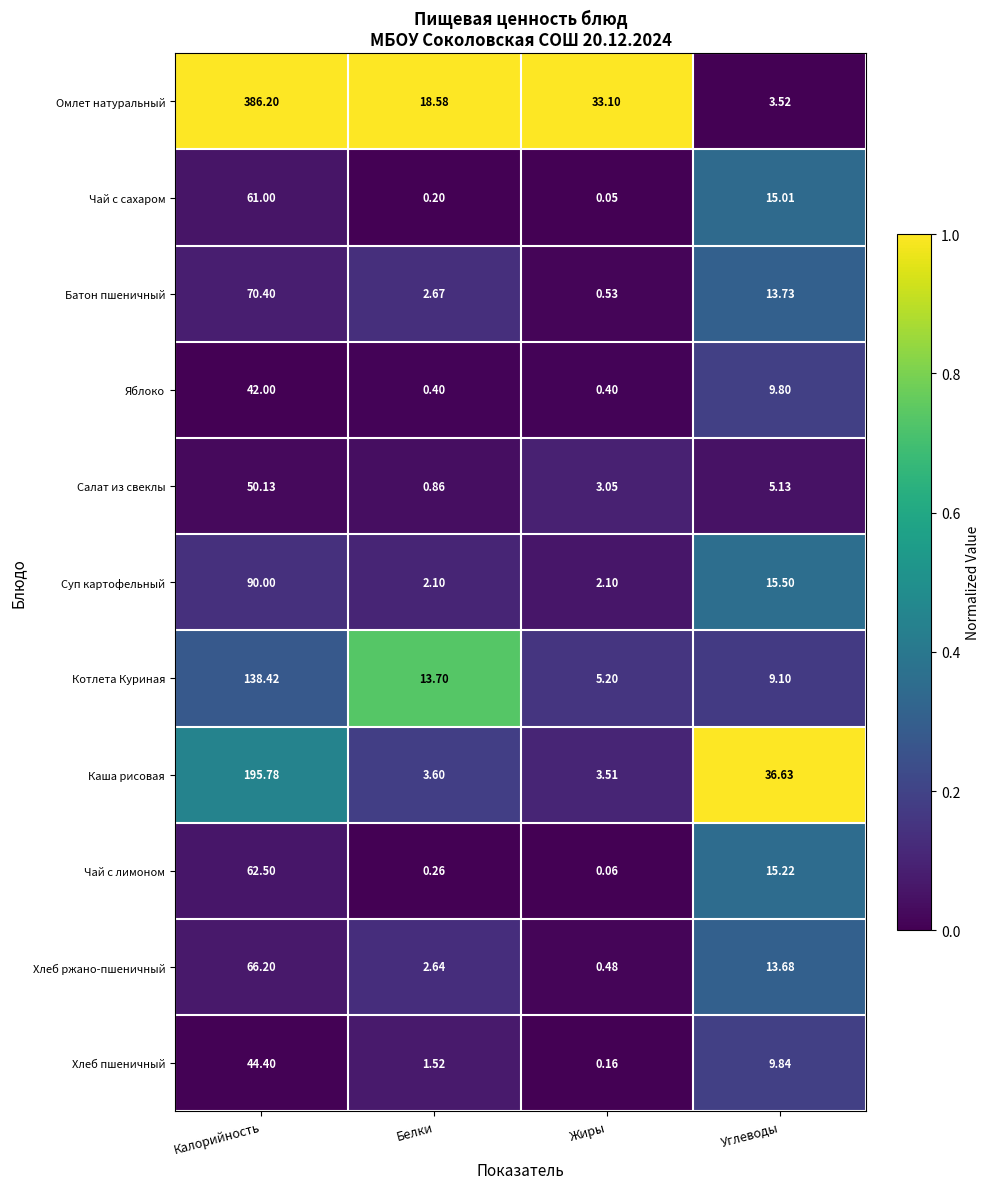

List the series in order of their peak value, lowest first.

Яблоко, Хлеб пшеничный, Салат из свеклы, Чай с сахаром, Чай с лимоном, Хлеб ржано-пшеничный, Батон пшеничный, Суп картофельный, Котлета Куриная, Каша рисовая, Омлет натуральный